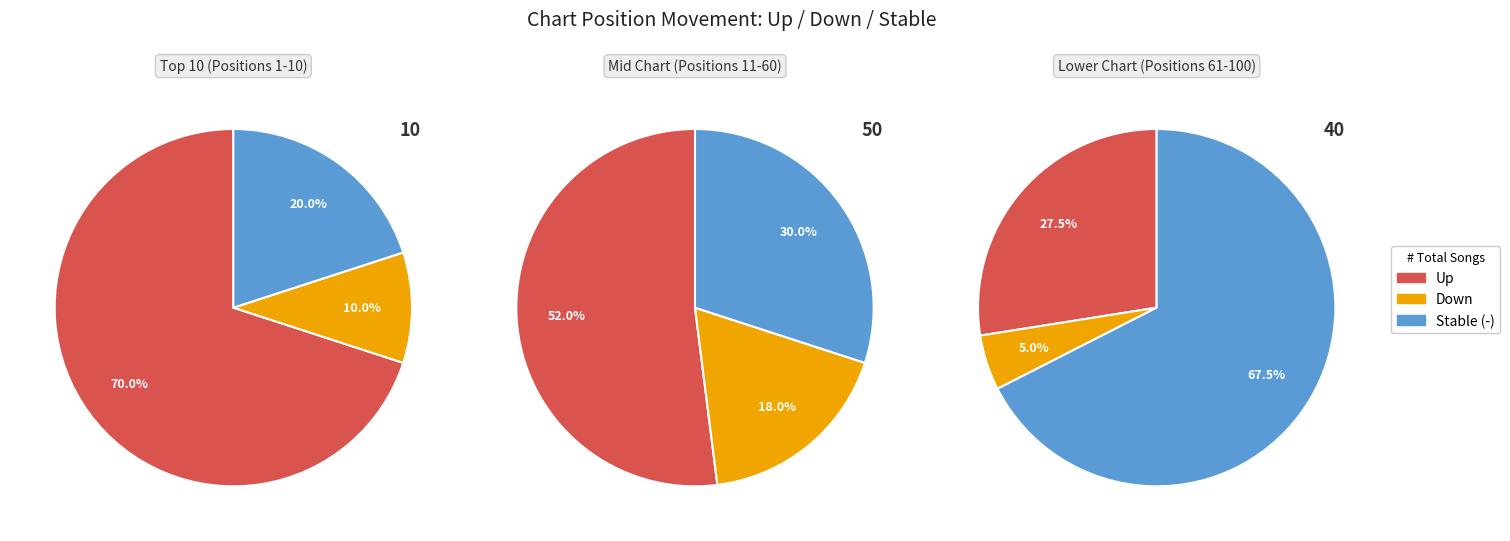

What is the total percentage of - and down?

56.0%